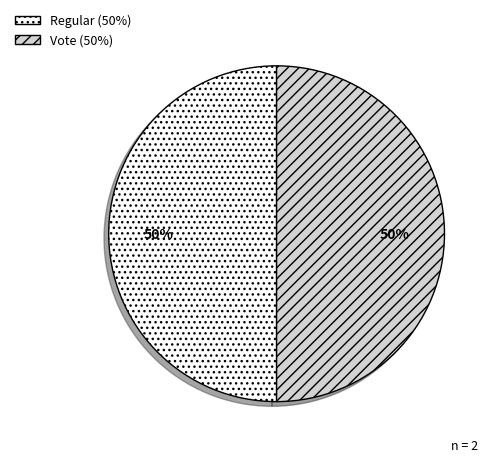

What is the ratio of the value at Regular to the value at Vote?

1.0